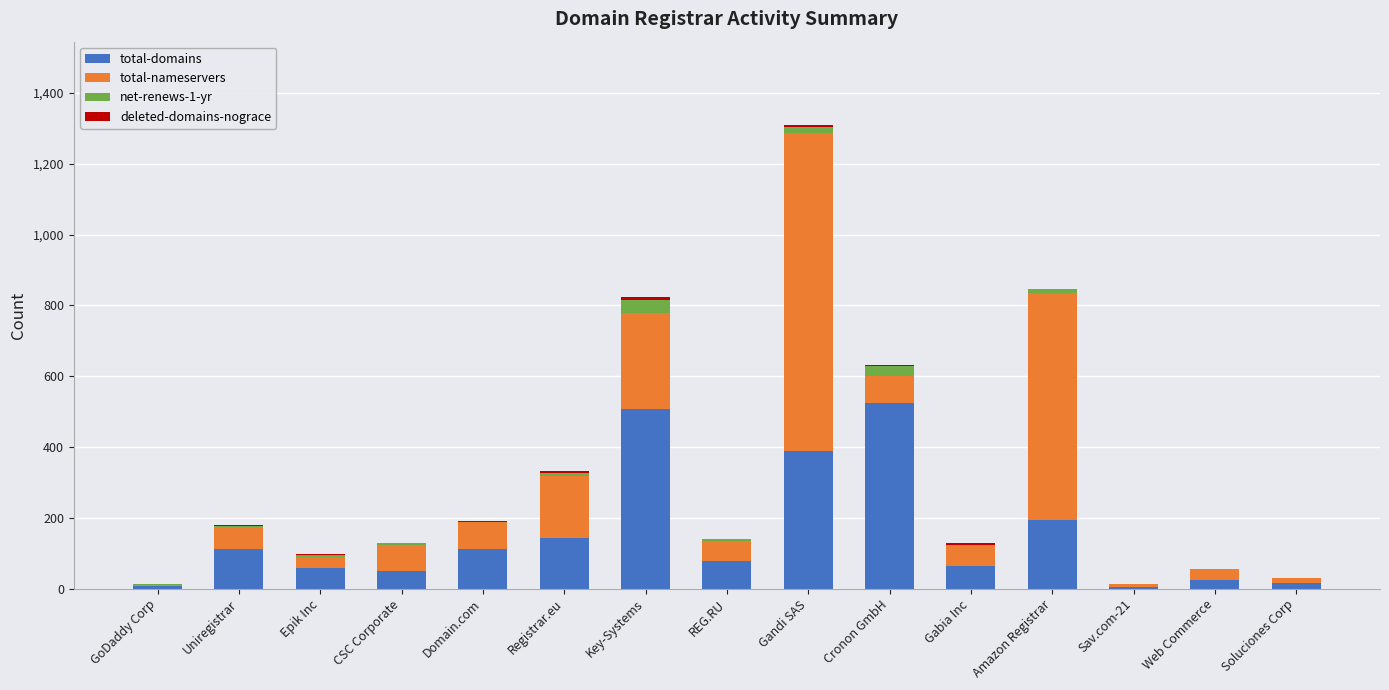

True or false: total-domains has a value of 132 at Cronon GmbH.

False